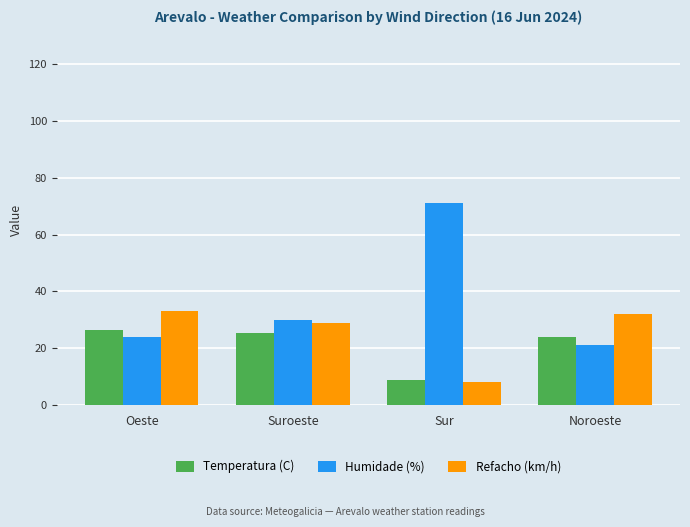

Reading left to right, what are all the values shown in this chart?

Temperatura (C): 26.5	25.4	9.0	24.1
Humidade (%): 24.0	30.0	71.0	21.0
Refacho (km/h): 33.0	29.0	8.0	32.0